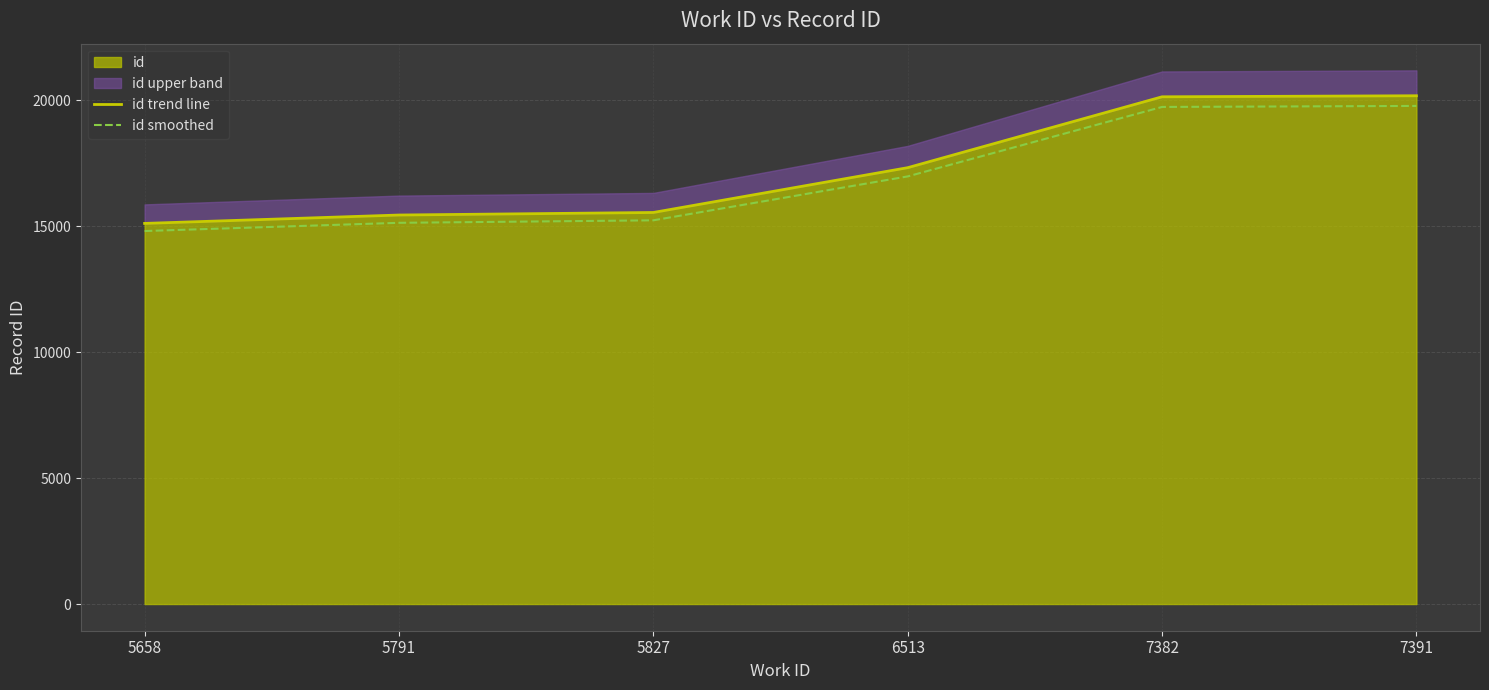

Reading left to right, transcribe all the data shown in this chart.

id trend line: 5658=15114.0	5791=15447.0	5827=15548.0	6513=17327.0	7382=20142.0	7391=20183.0
id smoothed: 5658=14811.7	5791=15138.1	5827=15237.0	6513=16980.5	7382=19739.2	7391=19779.3